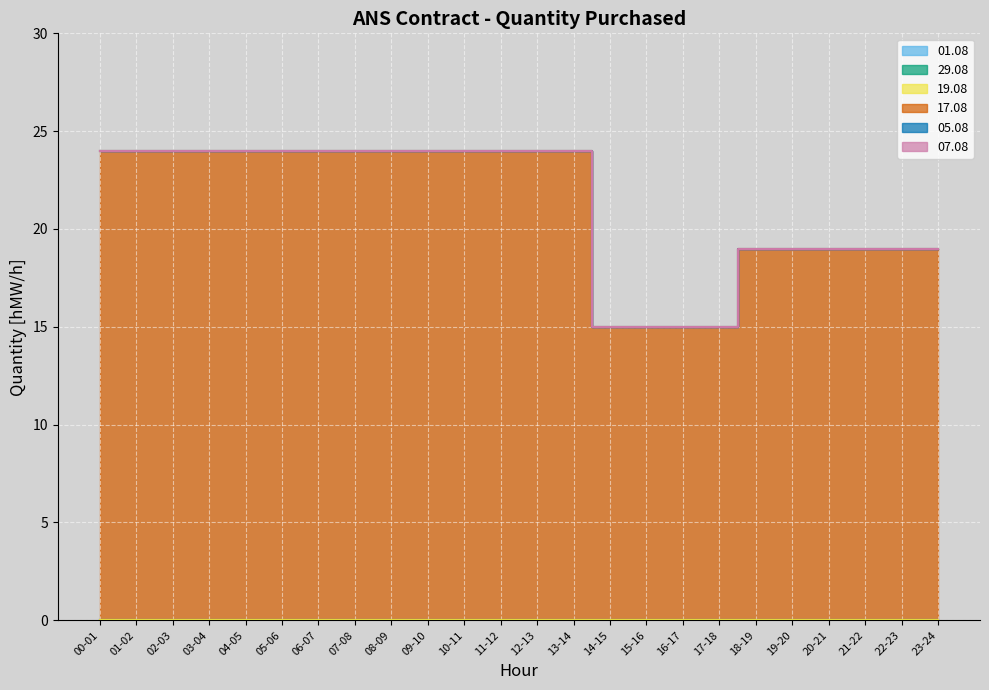

What position from the right is 11-12?

13